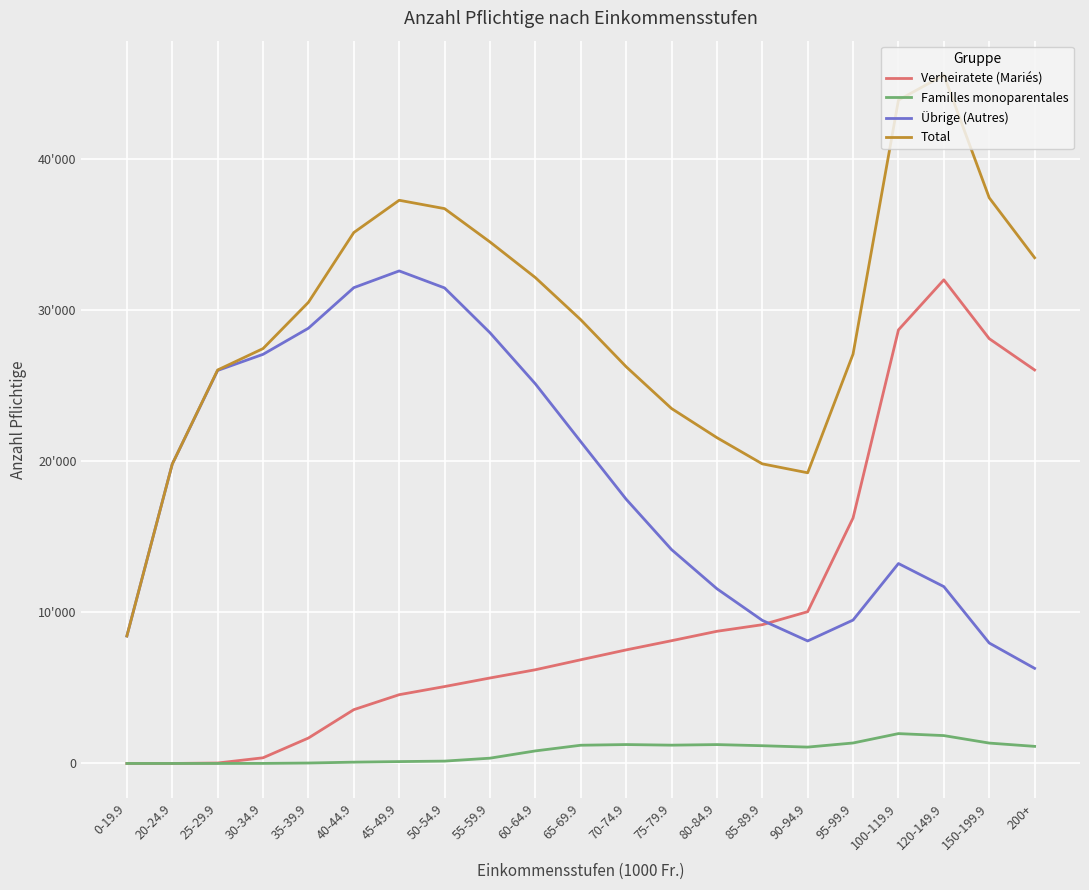

Which series has the largest total across all categories?

Total